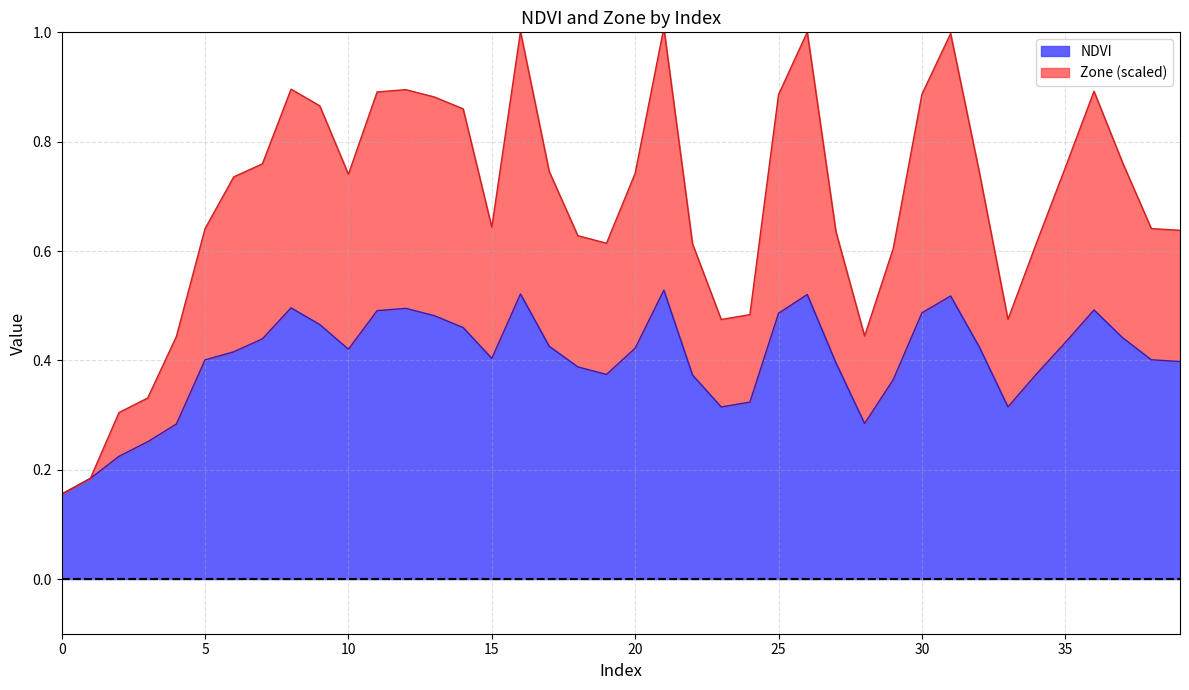

How many interior local valleys does the NDVI series have?

6